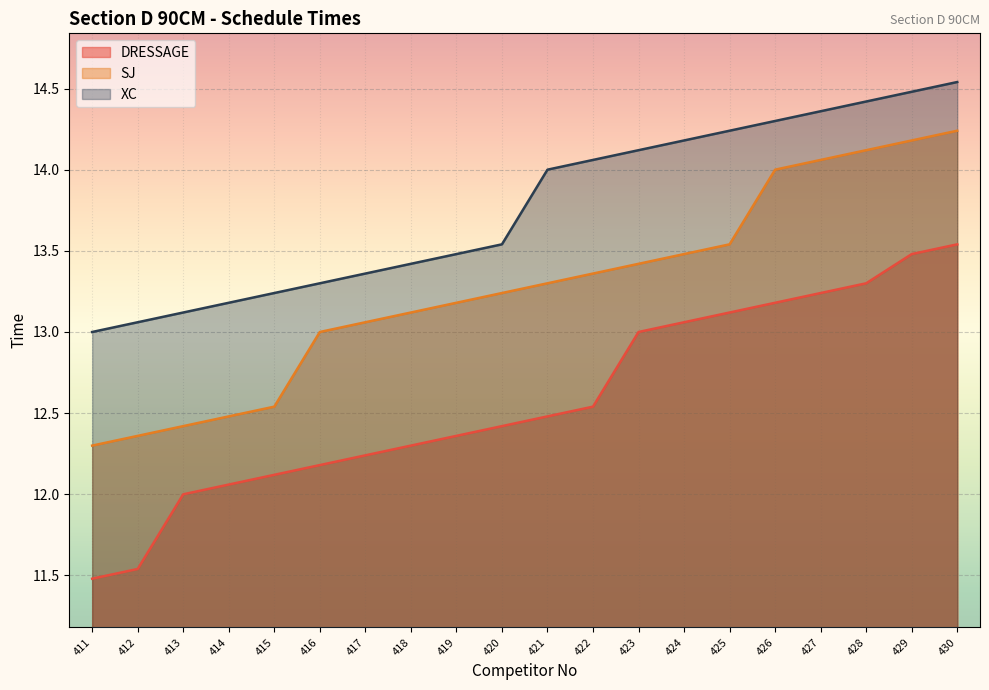

Between 425 and 423, which is larger?

425